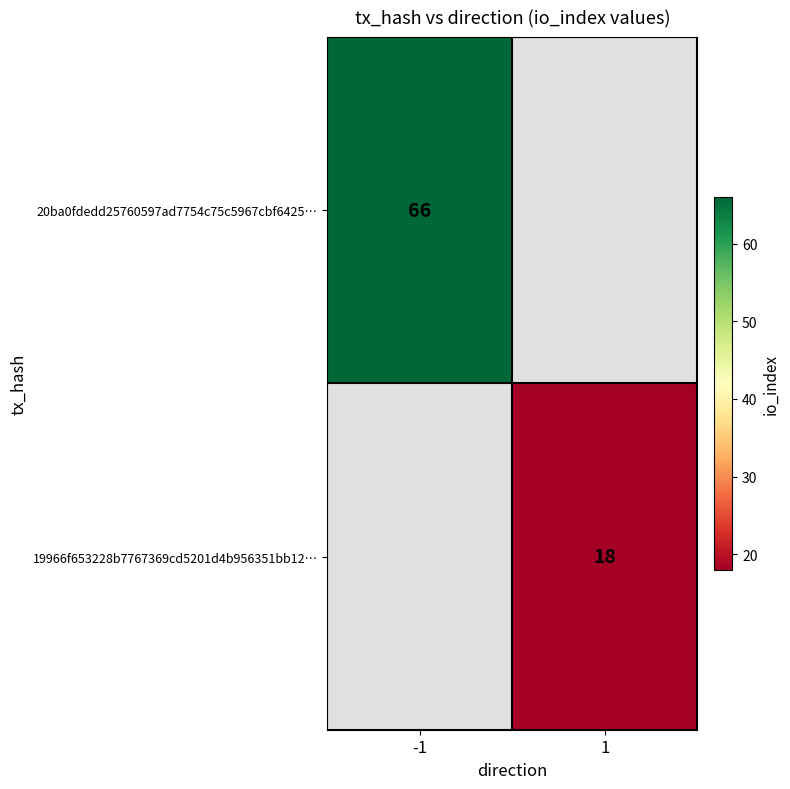

Count the number of categories in the chart.

2